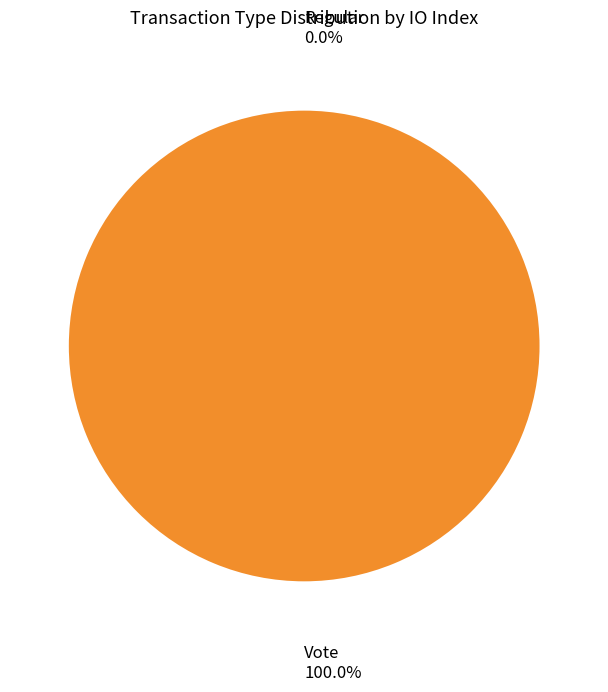

Is it true that Regular is 0% of the pie?

True